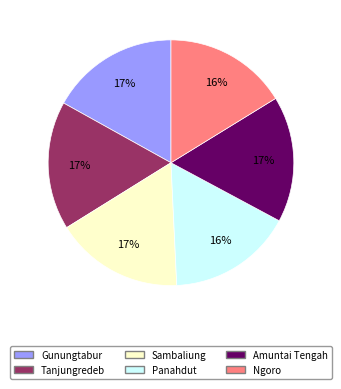

To the nearest percent, what percentage of the pie is Tanjungredeb?

17%